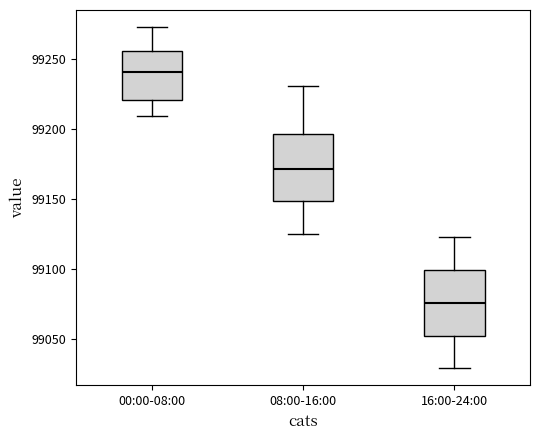

Which box has the highest median line?

00:00-08:00